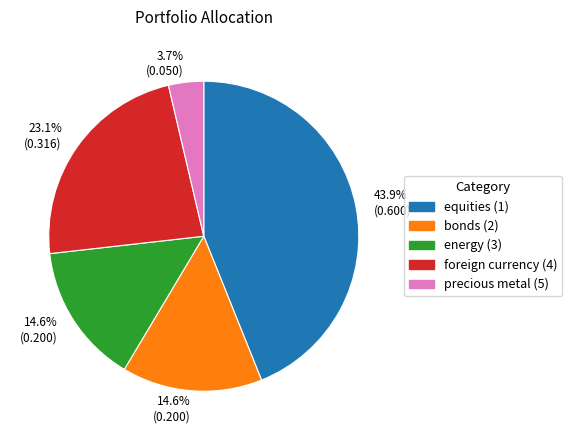

How many segments does this pie chart have?

5